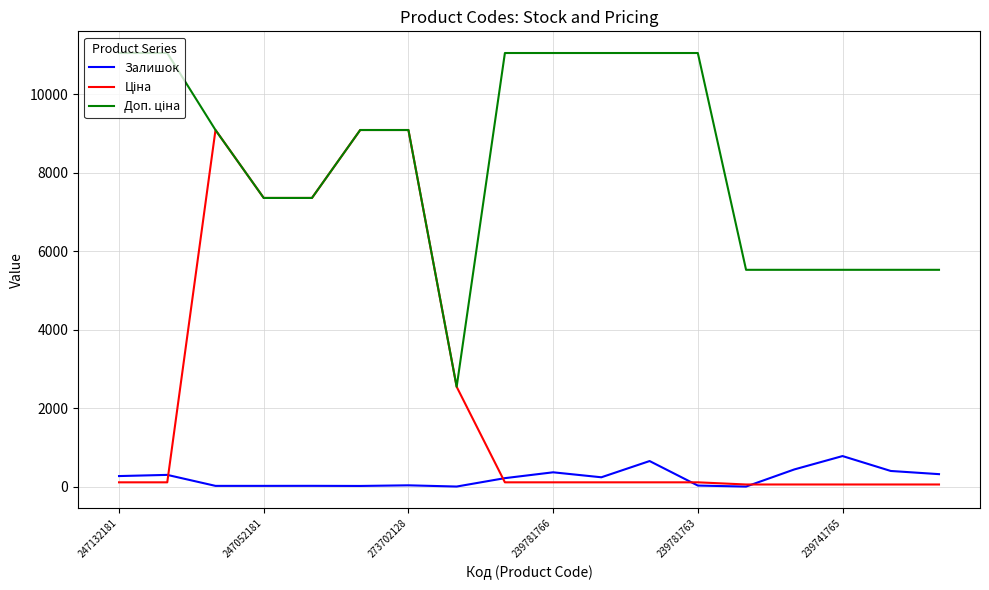

How many lines are shown in the chart?

3